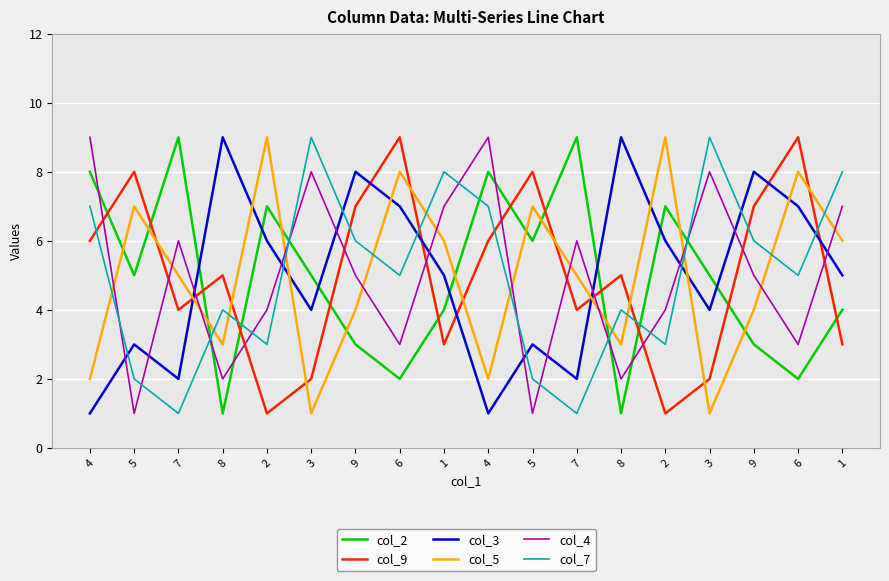

What is the label of the 7th point from the left?

9